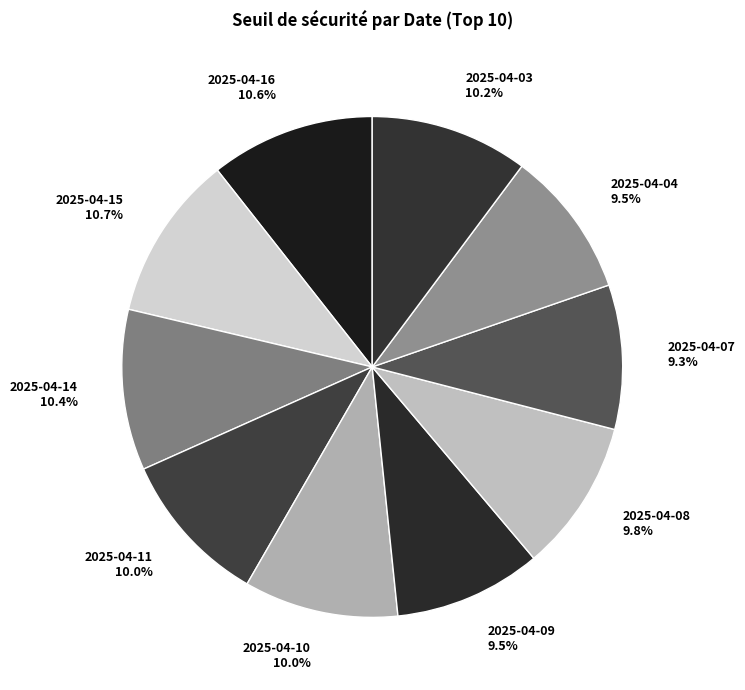

Is there a majority slice in this chart?

No